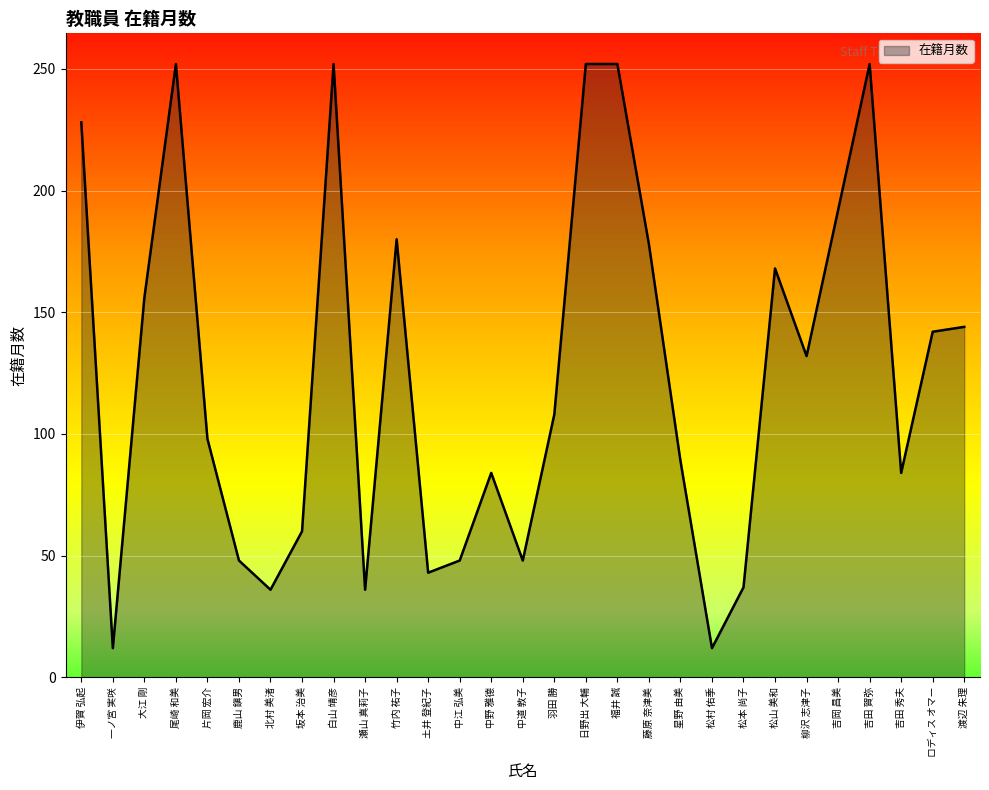

How many values are below 108?

14